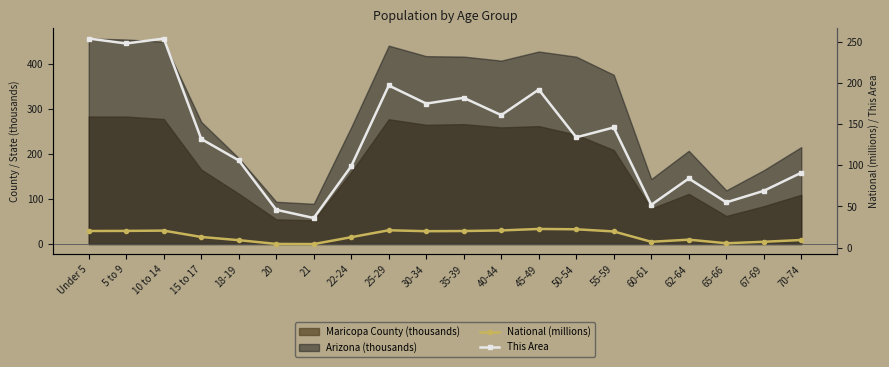

True or false: This Area has more than 2 points higher than both neighbors.

True